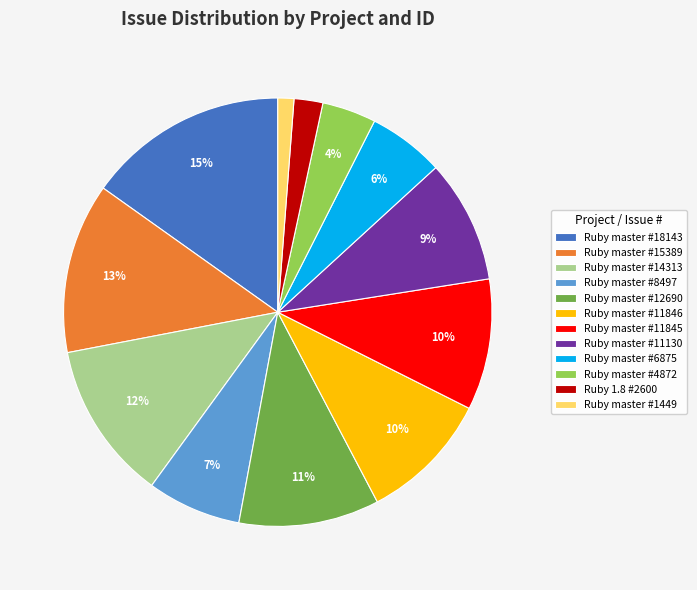

The Ruby master #8497 slice represents 7% of the pie. True or false?

True